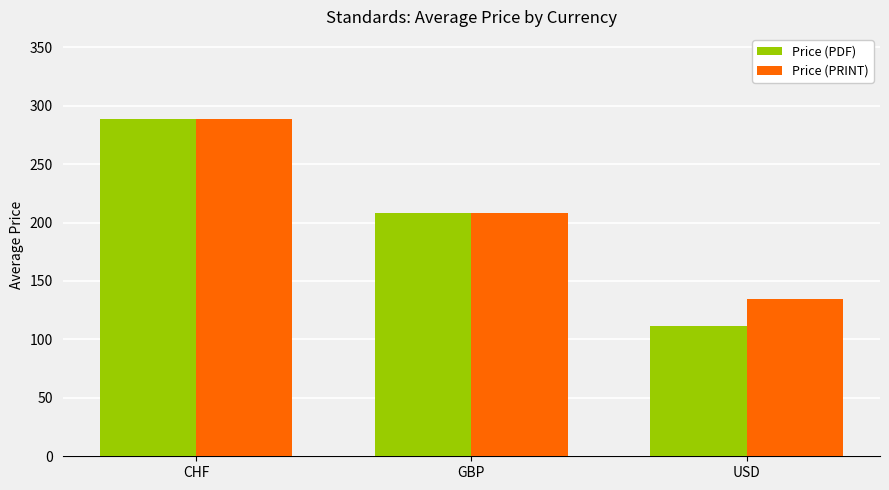

The Price (PDF) series shows 111.7 at USD. True or false?

True